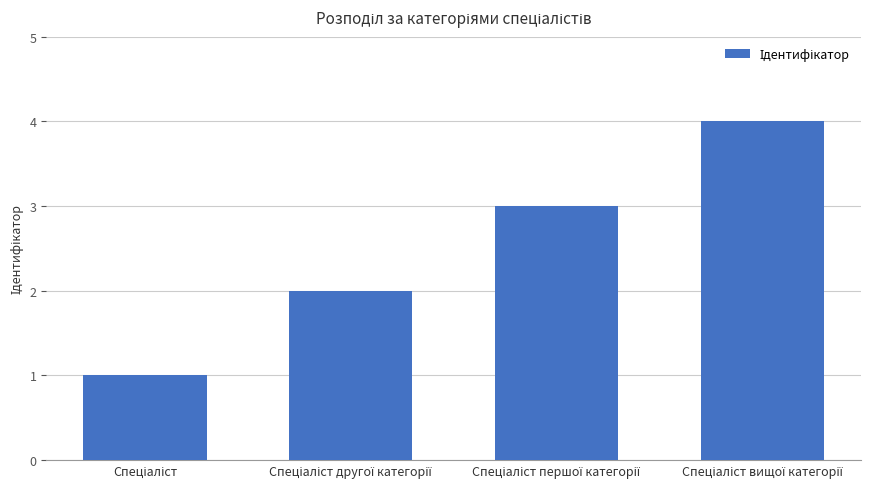

Reading left to right, what are all the values shown in this chart?

1	2	3	4